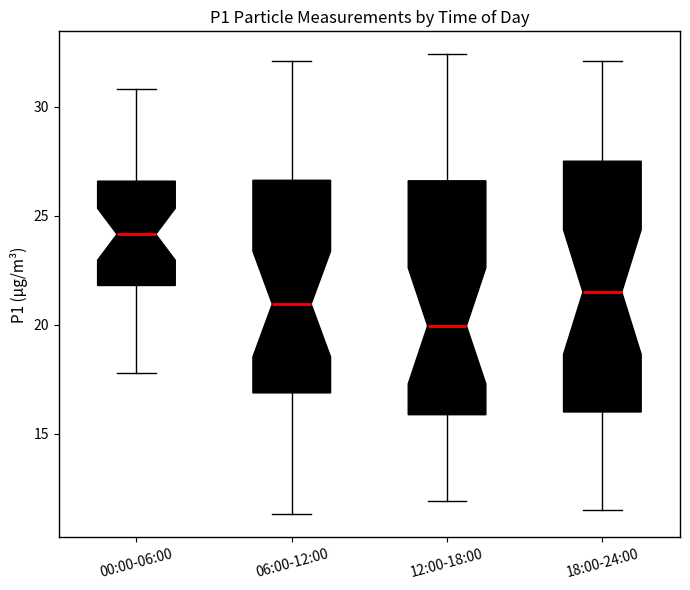

Which box is the tallest, from its lower edge to its upper edge?

18:00-24:00